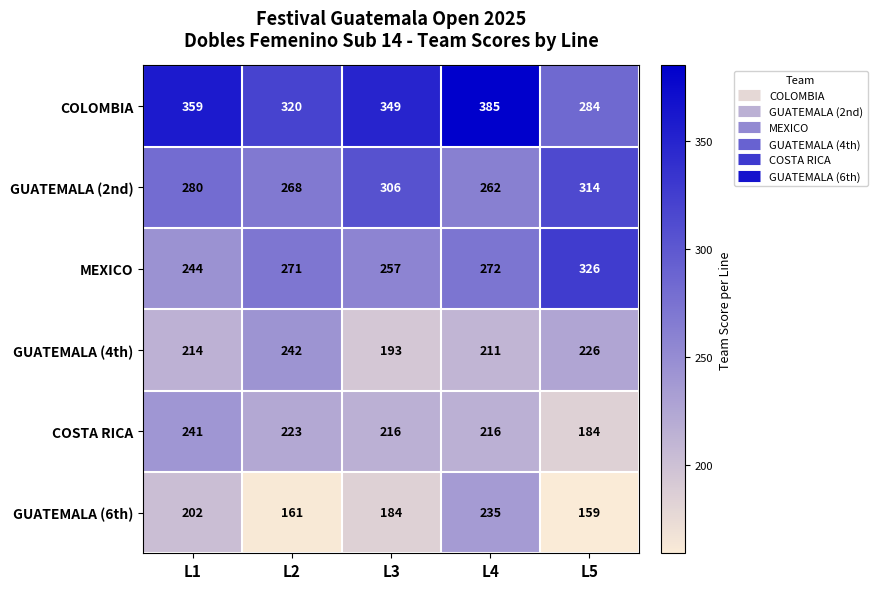

What is the sum of all GUATEMALA (6th) values?

941